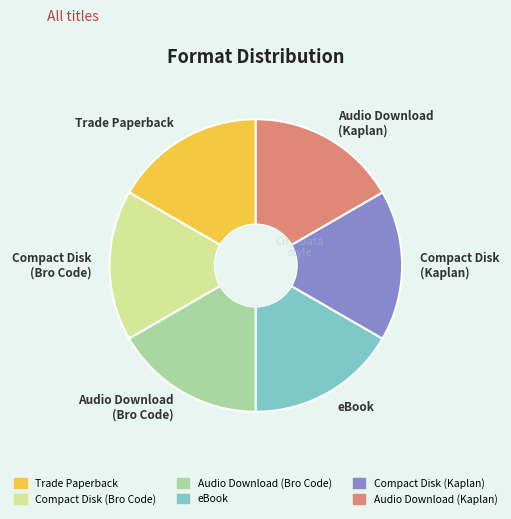

How many segments does this pie chart have?

6